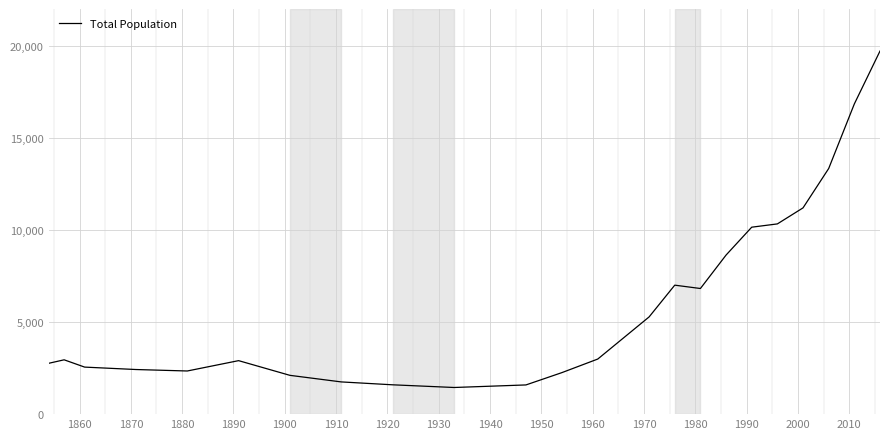

What is the minimum value shown in the chart?

1447